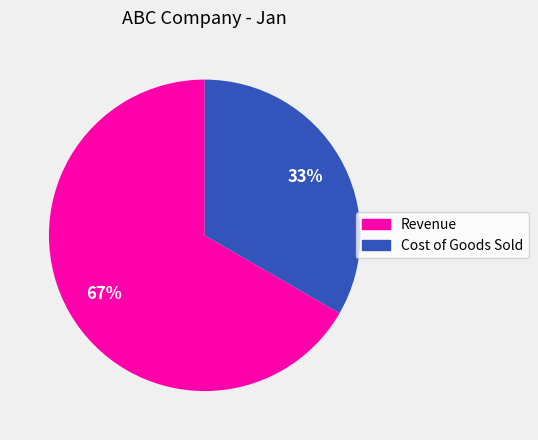

To the nearest percent, what is the average slice percentage?

50%